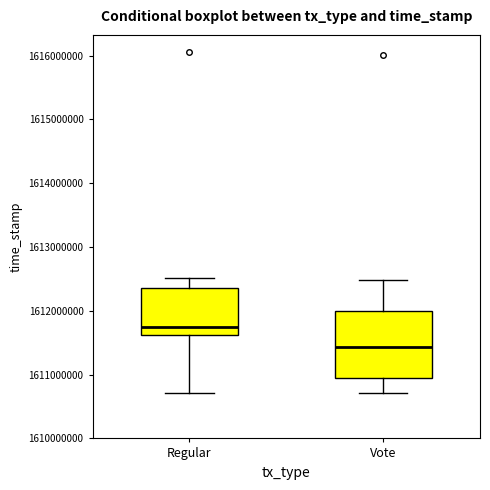

Which box's median line is the lowest?

Vote